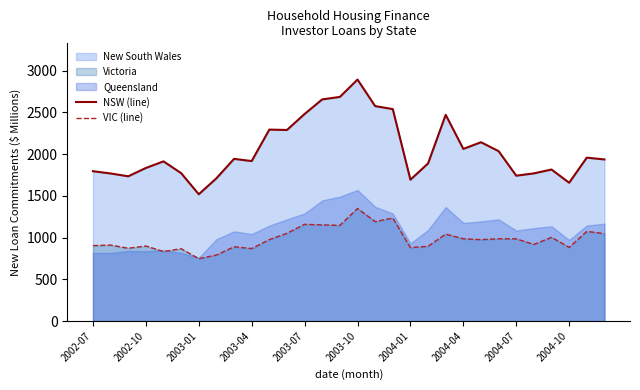

What is the highest value of the NSW (line) series?

2894.5